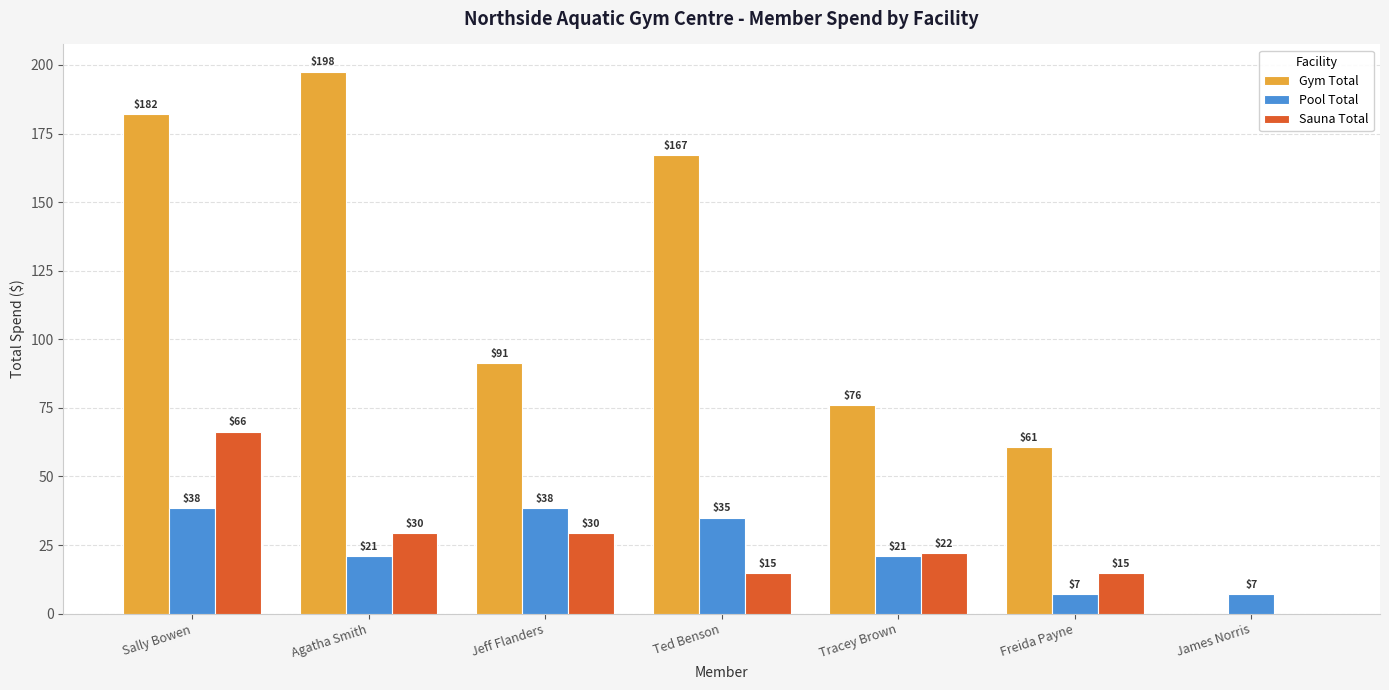

How many groups of bars are there?

7